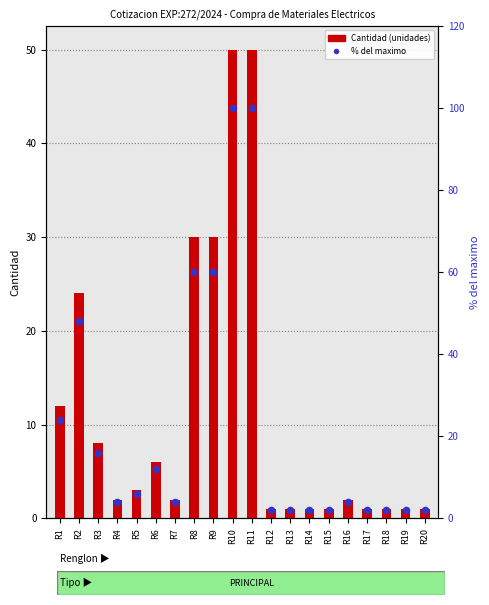

Which series contains the lowest Y value?

Cantidad